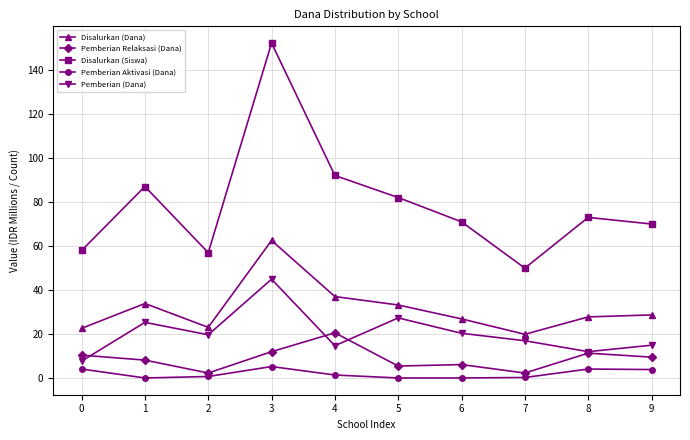

What is the value of the Disalurkan (Siswa) point at the 5th from the left?

92.0